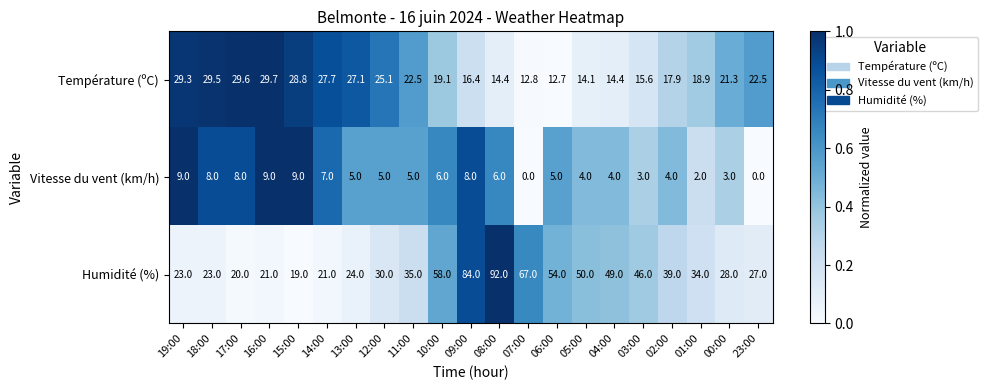

At how many categories does at least one series exceed 0?

21